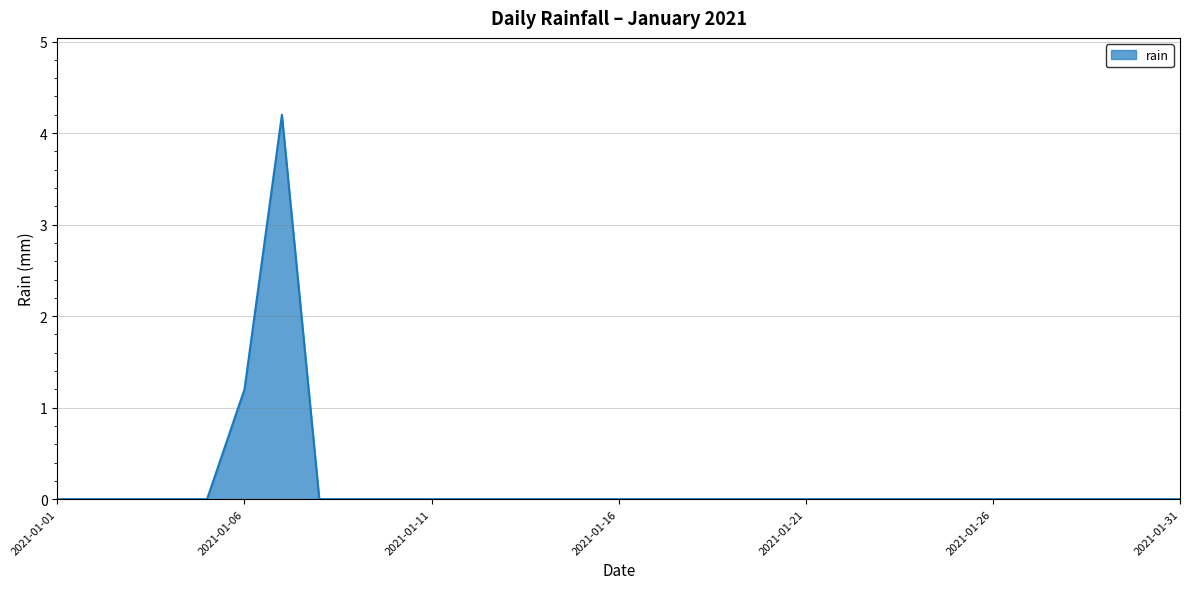

What is the maximum value shown in the chart?

4.2